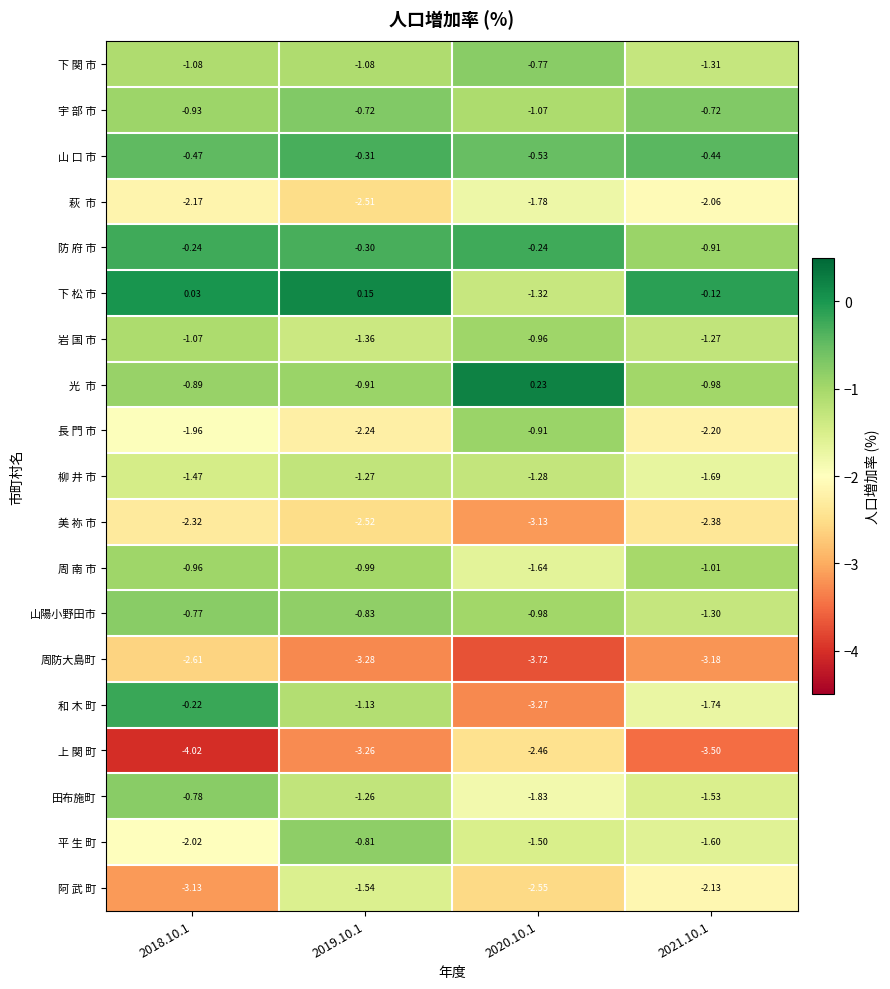

Which series has the largest total across all categories?

下 松 市